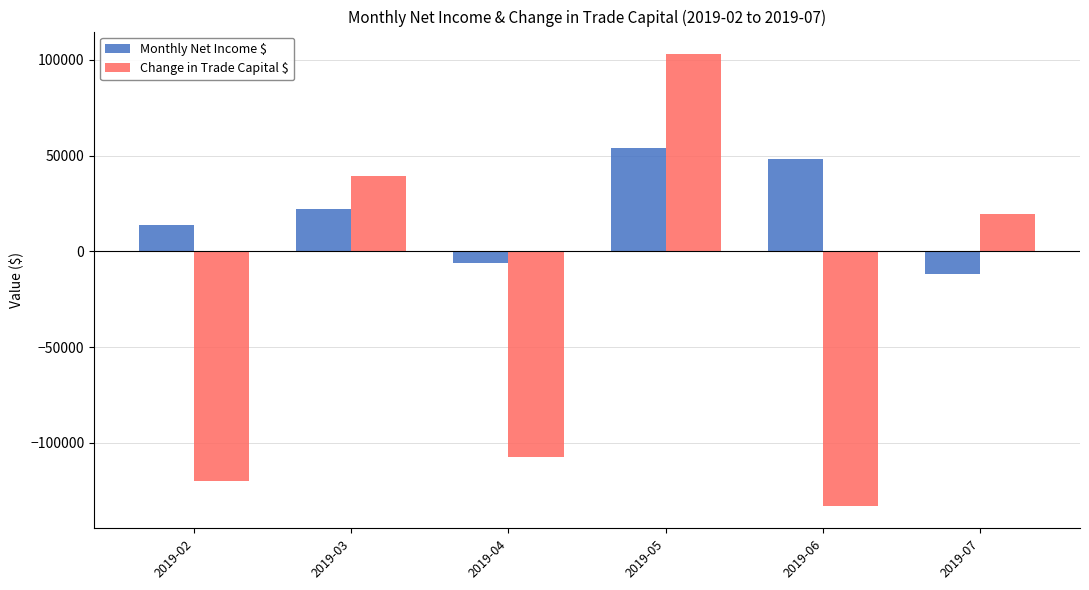

How many positive values does the Monthly Net Income $ series have?

4